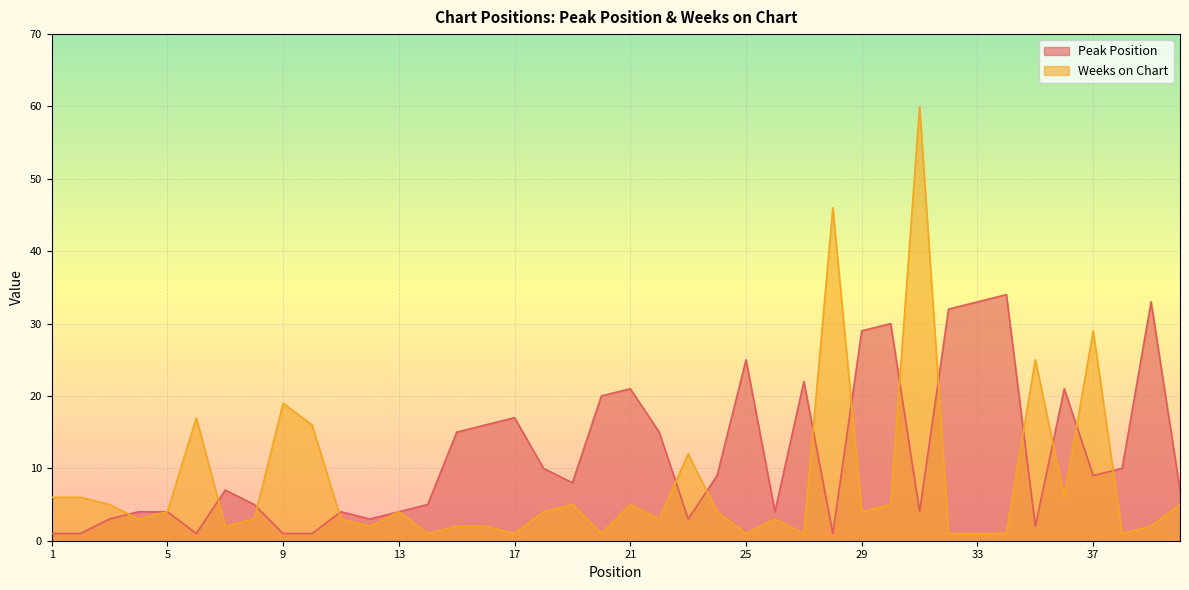

True or false: Weeks on Chart and Peak Position intersect in this chart.

True